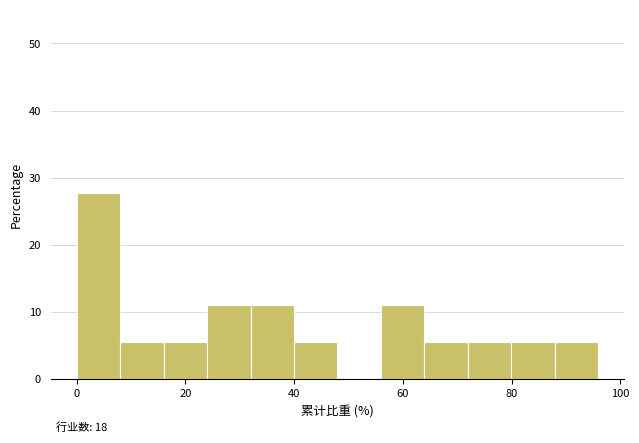

Read against the x-axis, roughly where is the centre of the tallest bar?

4